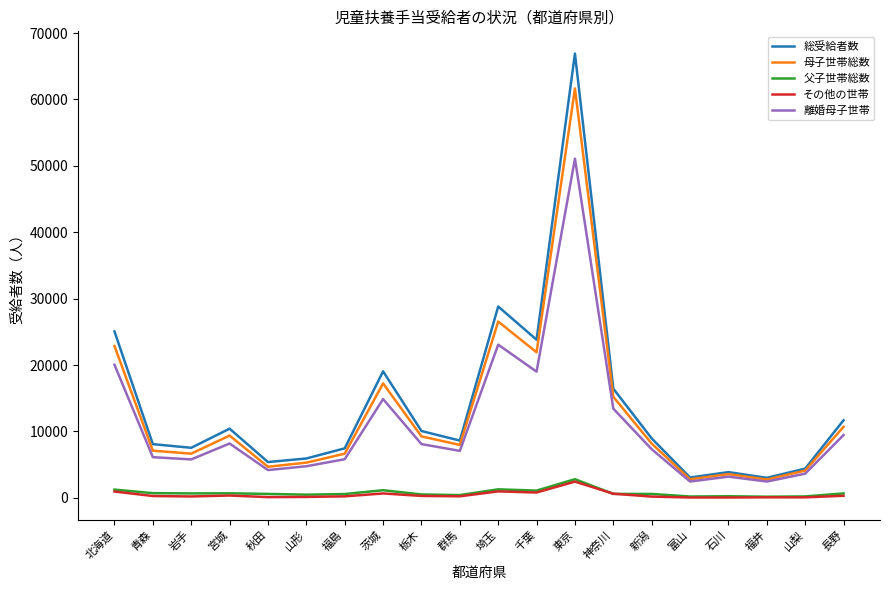

The 父子世帯総数 series shows 593 at 秋田. True or false?

True